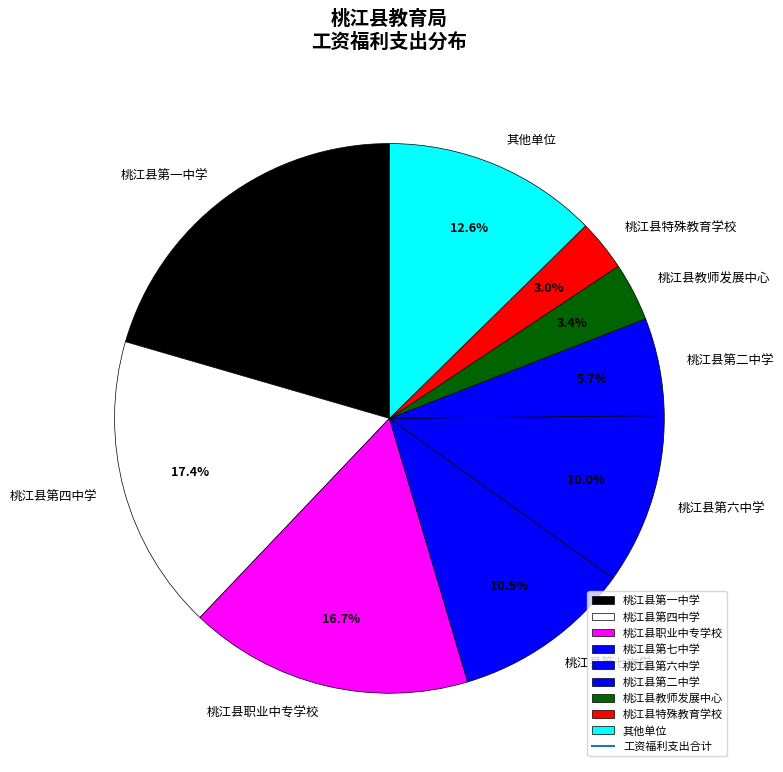

Is it true that 桃江县职业中专学校 is 24% of the pie?

False